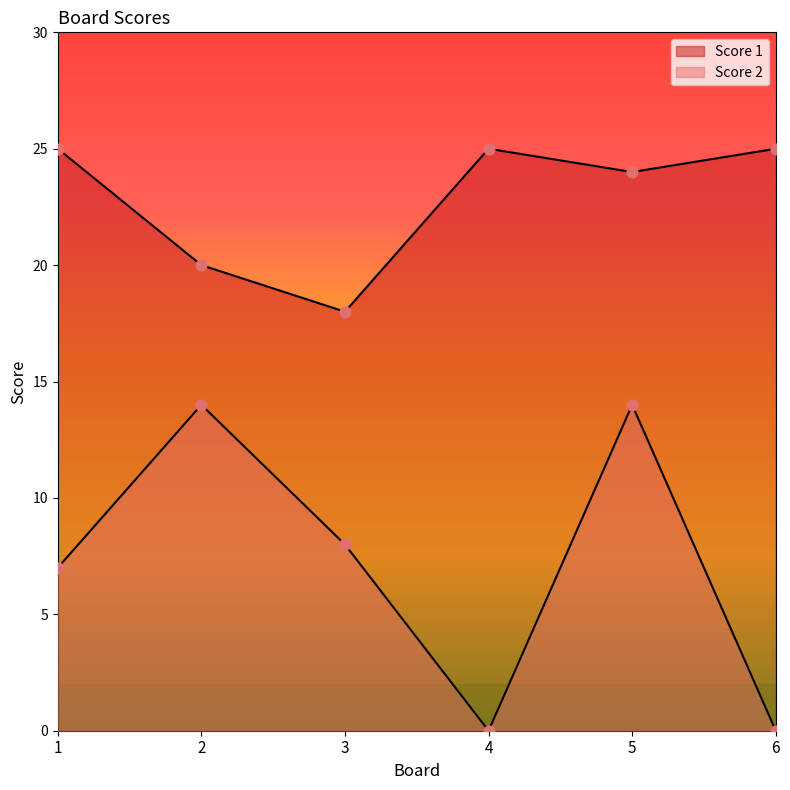

Which series has the widest spread of Y values?

Score 2